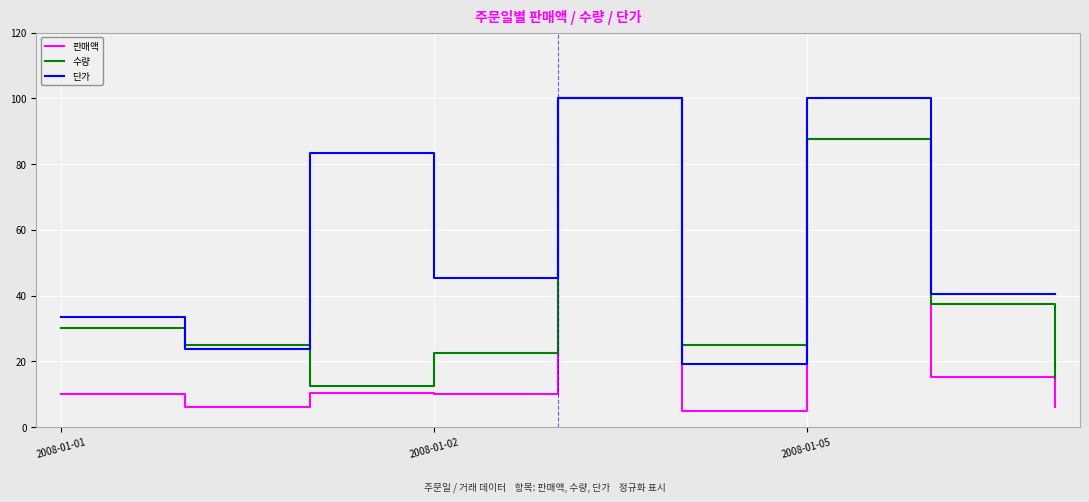

Rank the series by their average value, from highest to lowest.

단가, 수량, 판매액